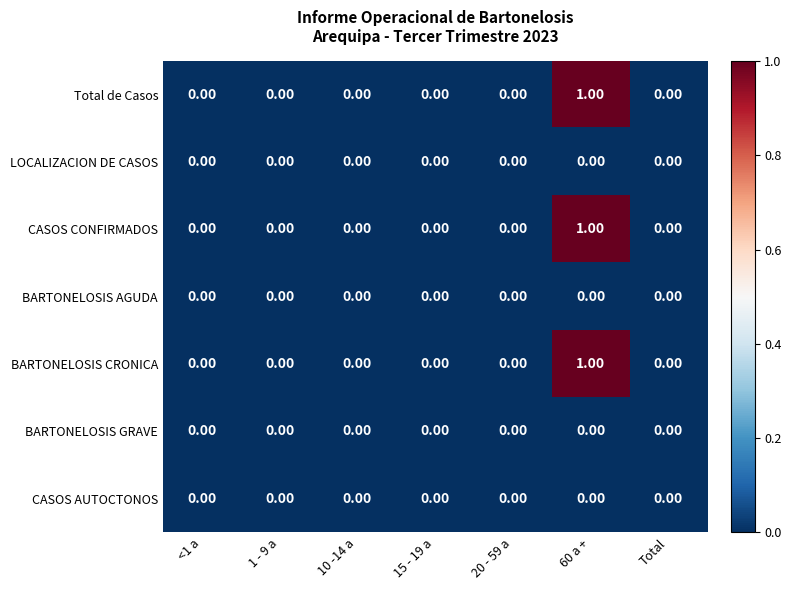

At which category is the sum across all series the highest?

60 a +